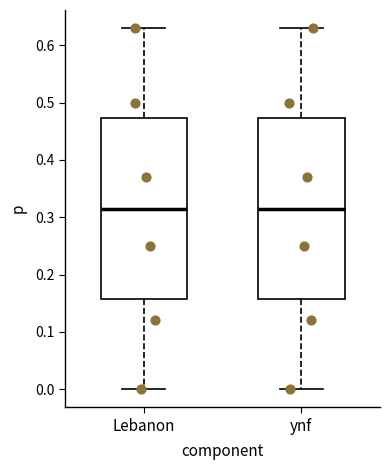

Reading left to right, read every box against the y-axis: the position of its median line, the range the box covers, and the ends of its whiskers. The values are not printed on the chart, so give them approximately, as read against the axis.

Lebanon: median 0.32, box 0.16 to 0.47, whiskers 0.00 to 0.63
ynf: median 0.32, box 0.16 to 0.47, whiskers 0.00 to 0.63